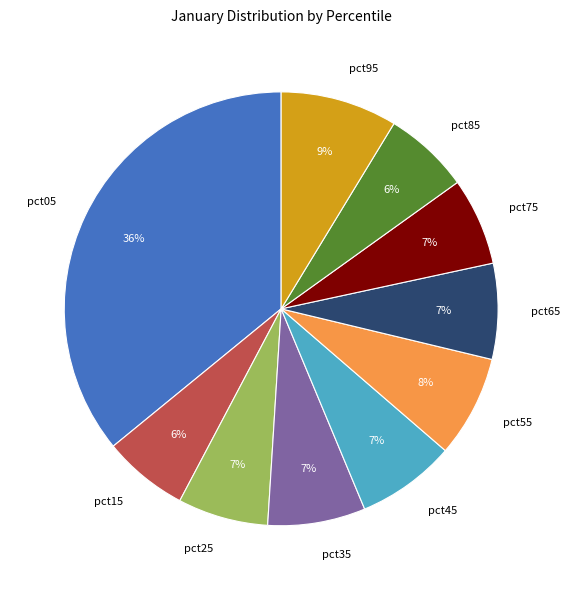

To the nearest percent, what portion does pct55 represent?

8%